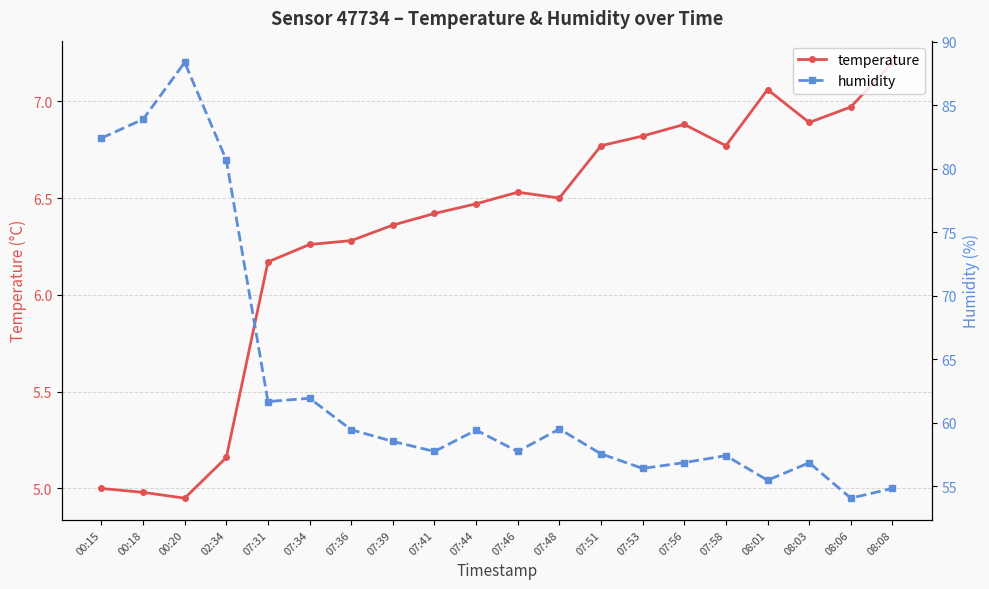

How many values in the temperature series are below 6?

4